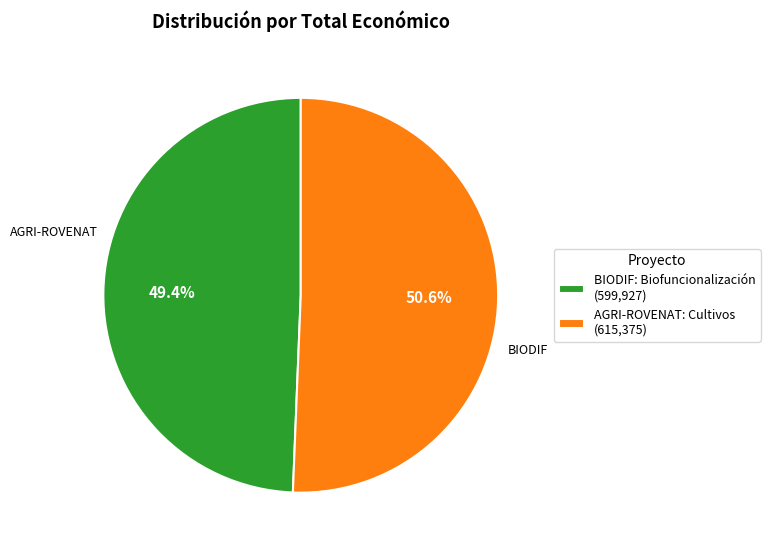

Is it true that AGRI-ROVENAT: Cultivos is 62% of the pie?

False